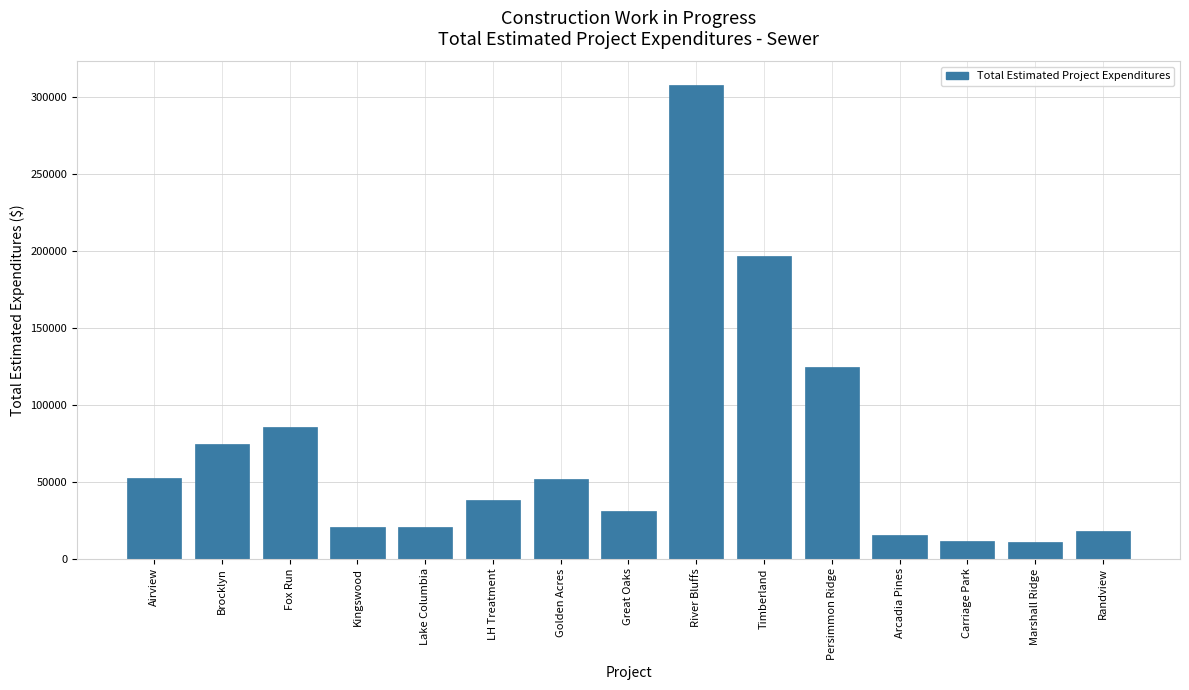

What value does the data have at Golden Acres?

51451.2